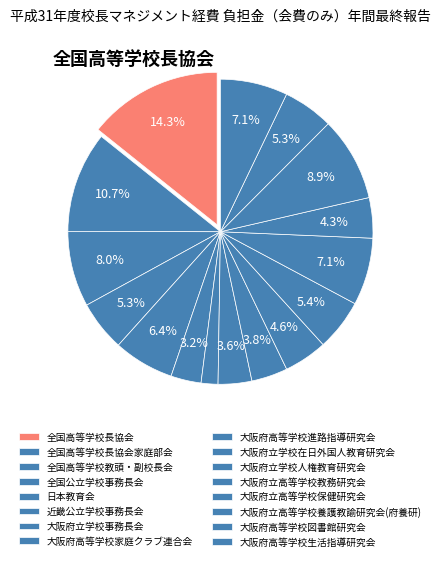

How many segments does this pie chart have?

16